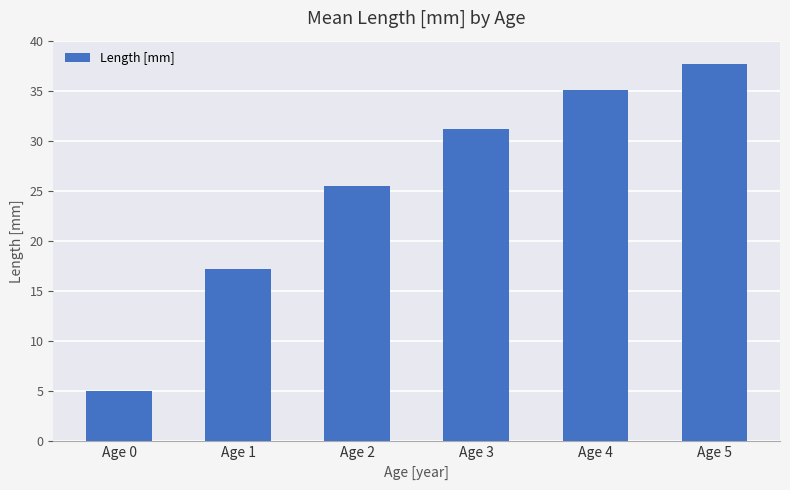

What is the maximum value shown in the chart?

37.7